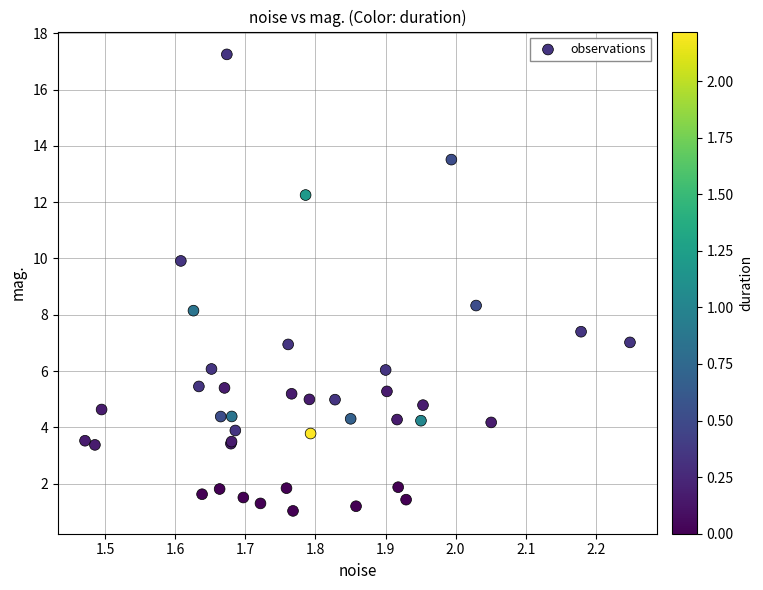

What Y value in the scatter plot is closest to 9?

8.3